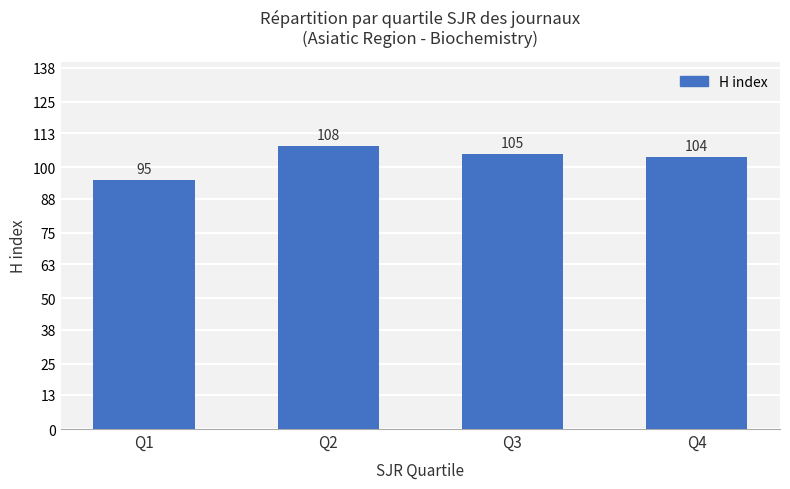

What is the ratio of the value at Q1 to the value at Q4?

0.9